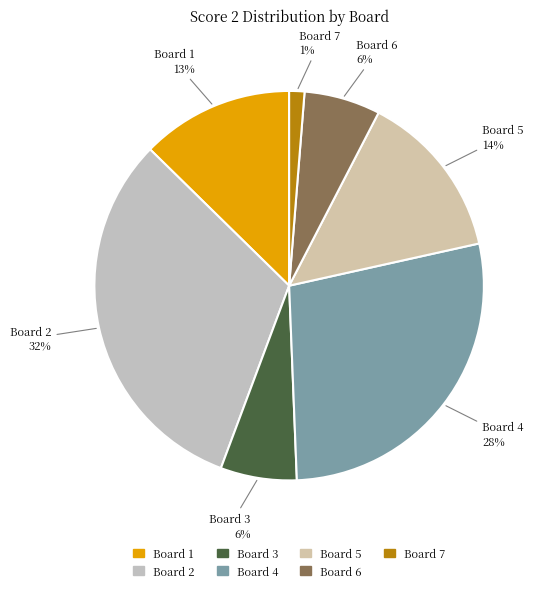

Combined, do Board 4 and Board 5 account for over 50%?

No